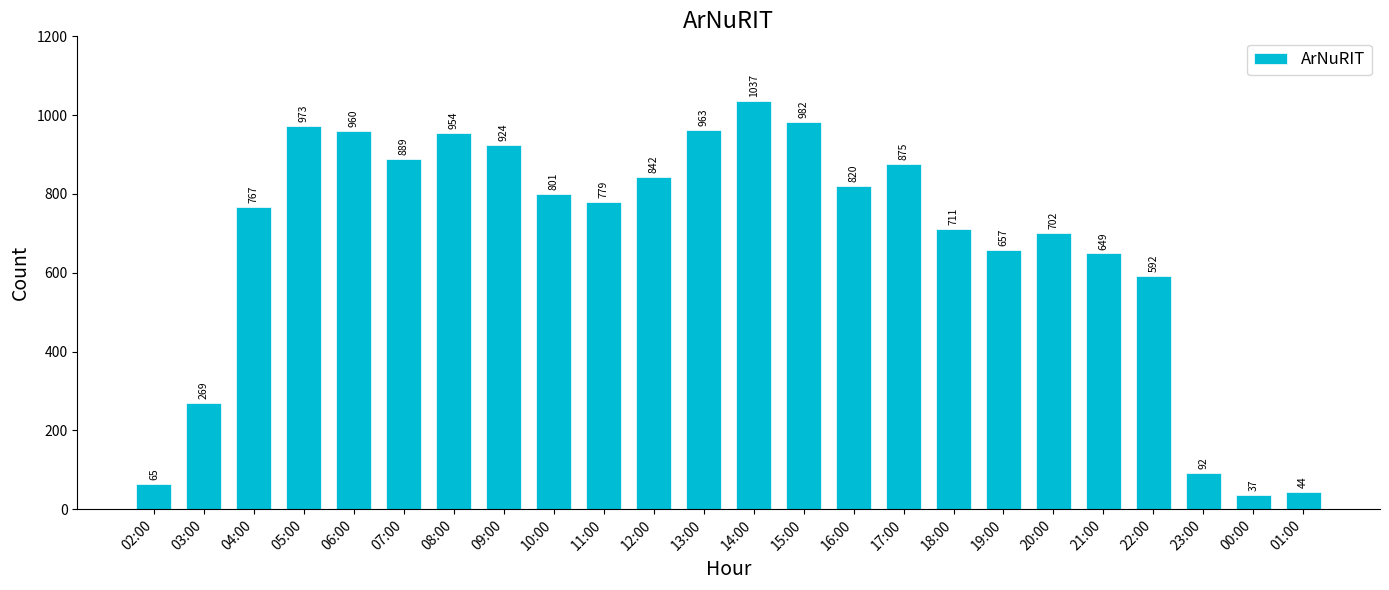

What is the approximate value at 08:00, to the nearest 100?

1000